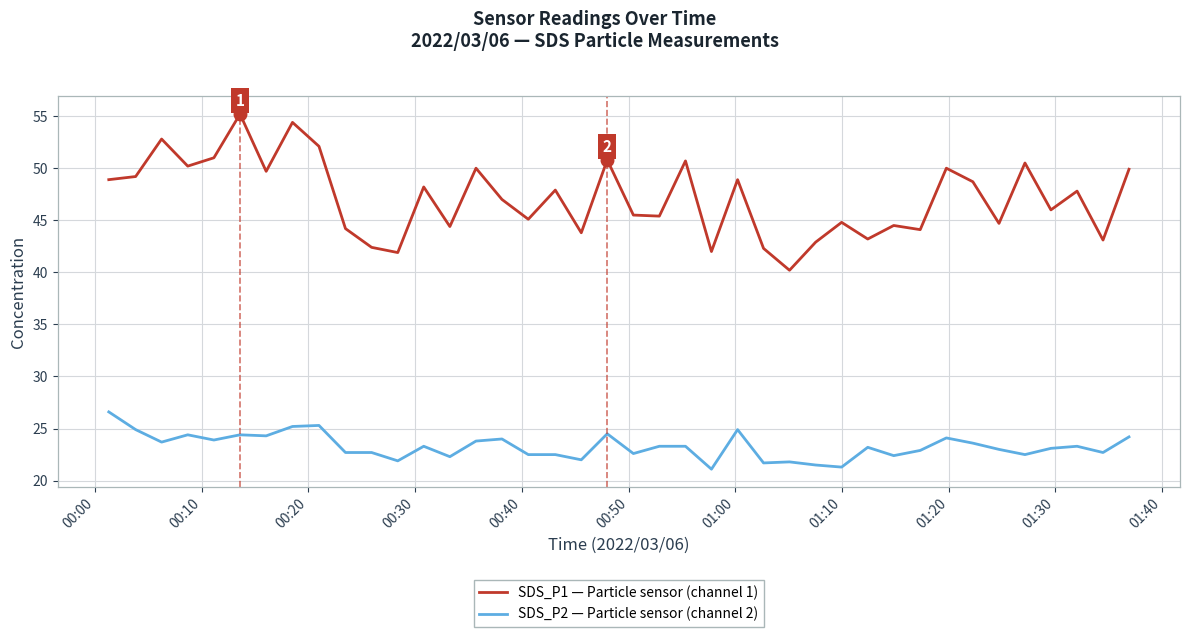

What is the difference between the maximum and minimum values in the SDS_P2 — Particle sensor (channel 2) series?

5.5